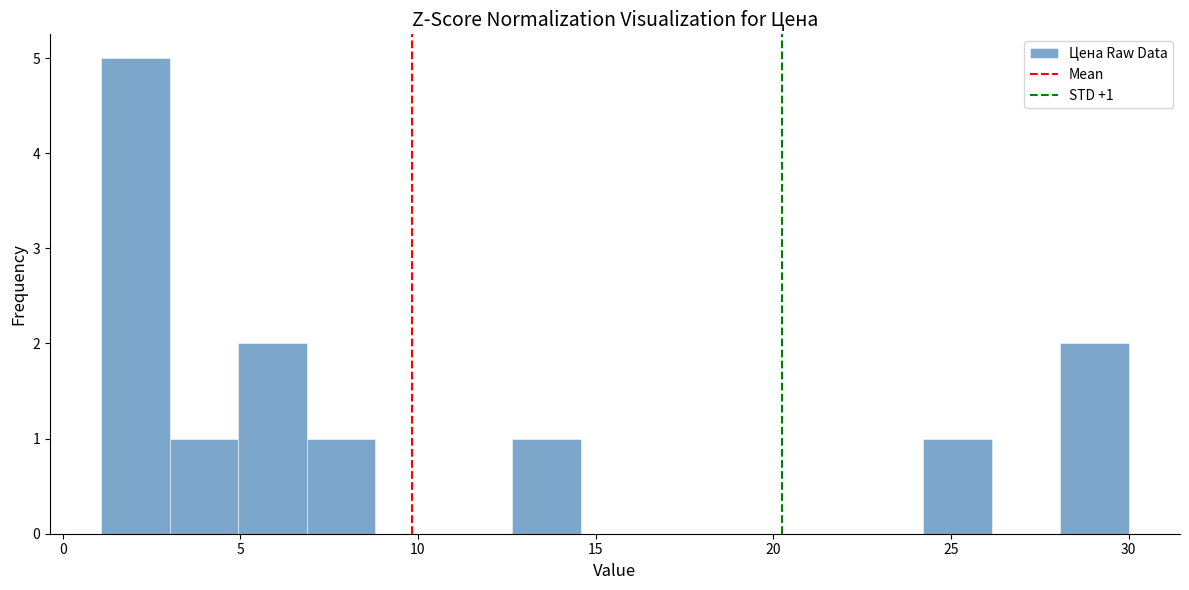

Around what value on the x-axis is the tallest bar? Give the approximate position of its centre, as read against the axis.

2.0